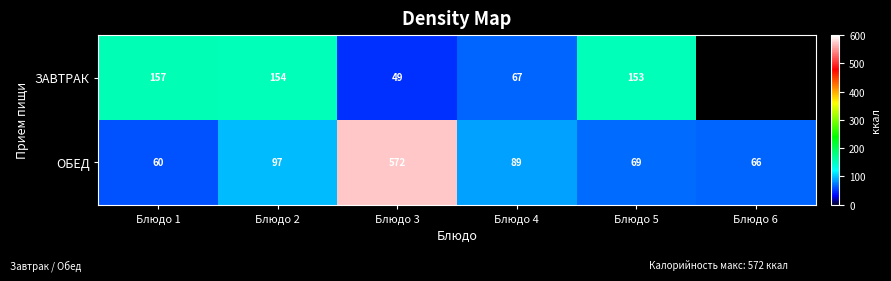

At which category is the sum across all series the highest?

Блюдо 3